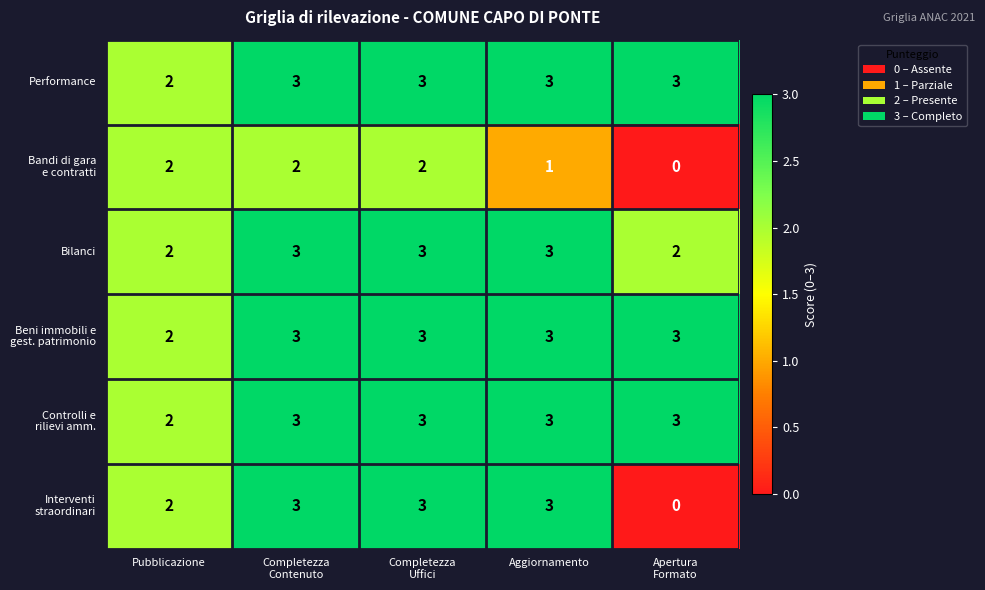

At how many categories does at least one series exceed 1?

5